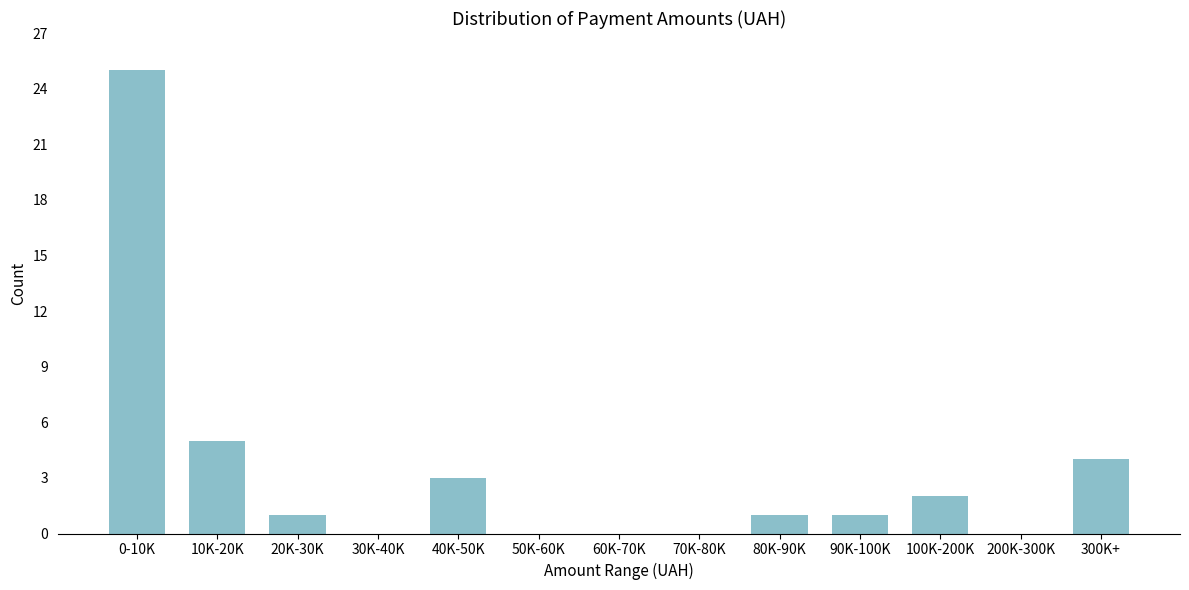

Reading left to right, list all the values displayed in this chart.

0-10K=25	10K-20K=5	20K-30K=1	30K-40K=0	40K-50K=3	50K-60K=0	60K-70K=0	70K-80K=0	80K-90K=1	90K-100K=1	100K-200K=2	200K-300K=0	300K+=4